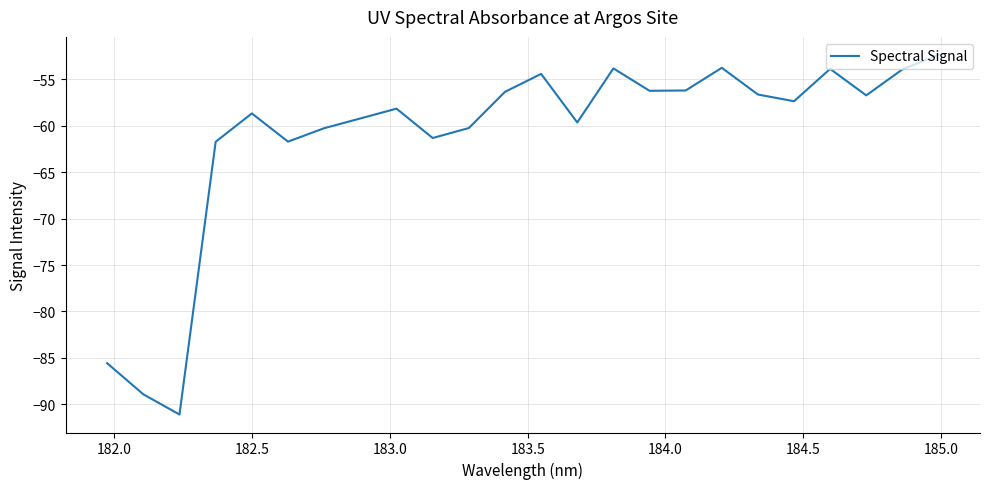

What is the smallest value displayed?

-91.1